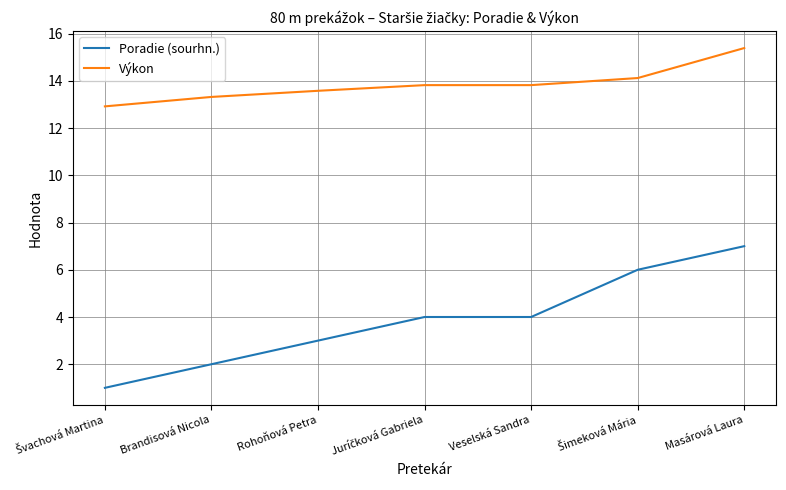

Does the chart display data point markers on the line(s)?

No